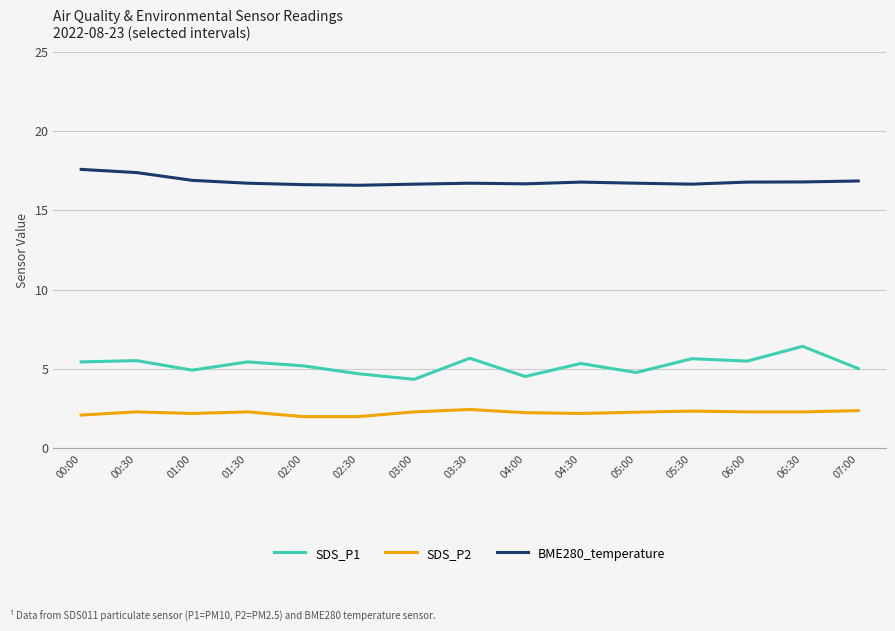

What is the maximum value shown in the chart?

17.6